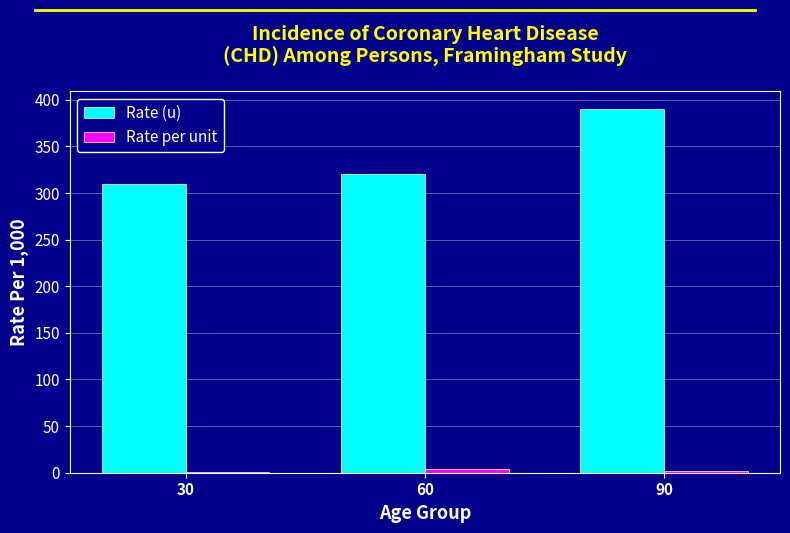

What is the maximum value for Rate (u)?

390.0